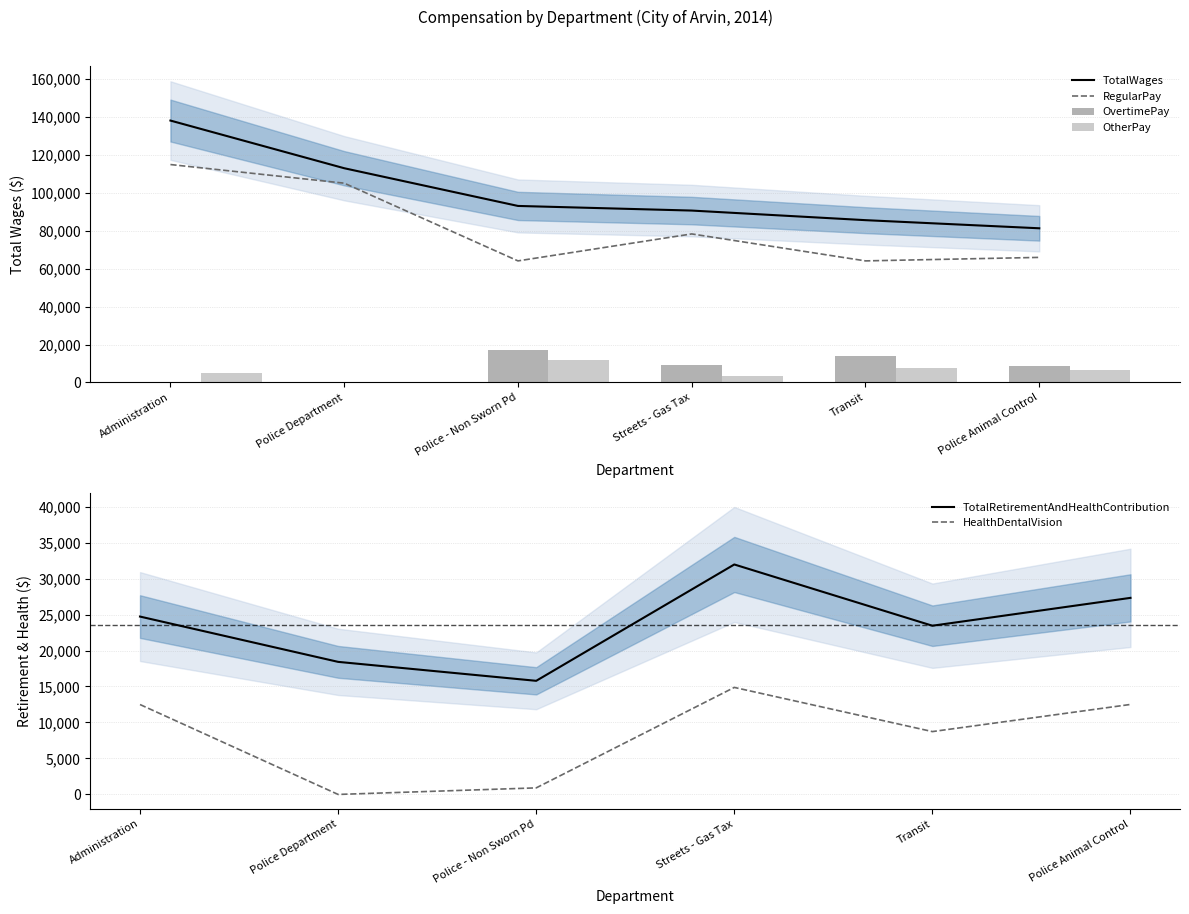

How many groups of bars are there?

6